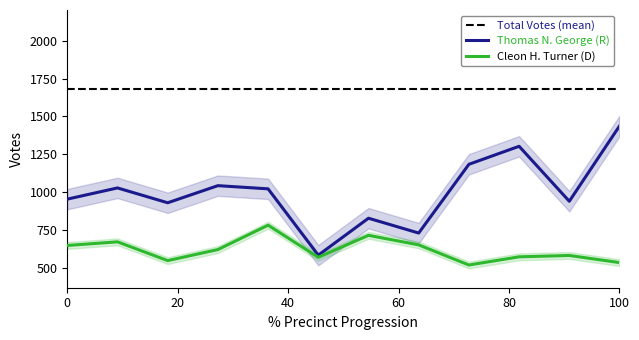

Which category has the highest value in the Thomas N. George (R) series?

100